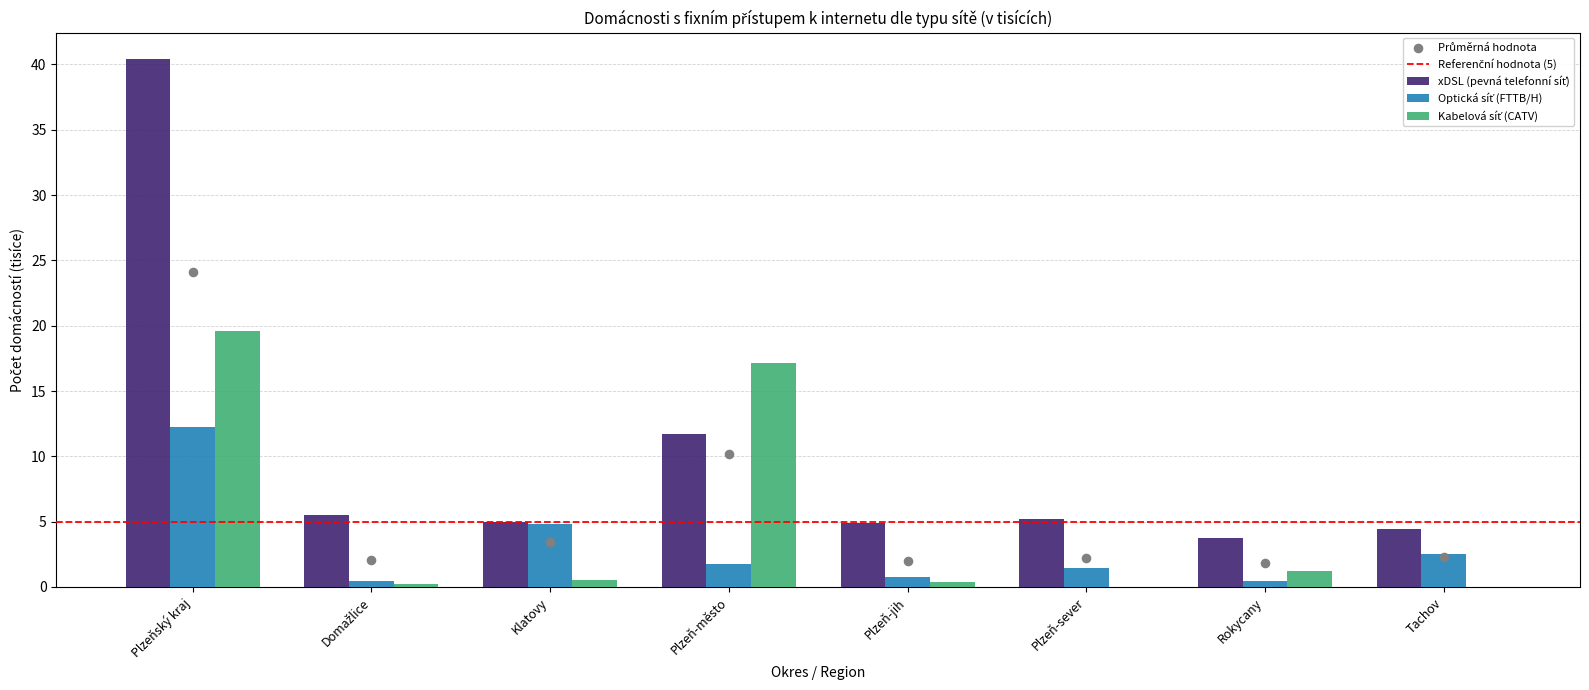

Which series has the largest total across all categories?

xDSL (pevná telefonní síť)